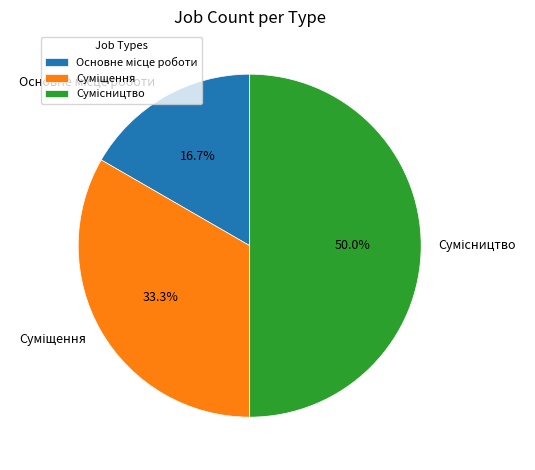

What is the smallest slice in the pie chart?

Основне місце роботи